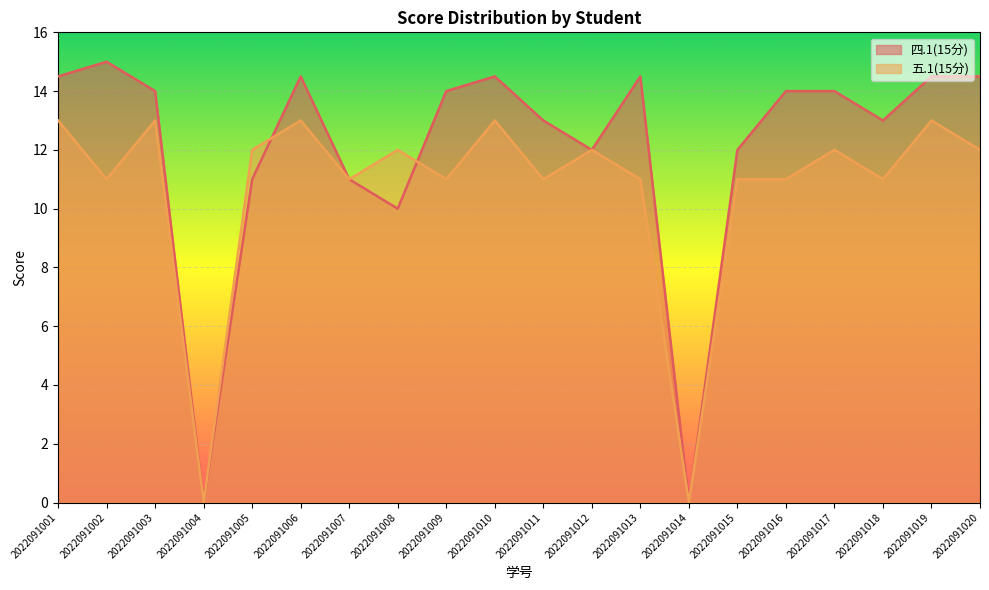

In 五.1(15分), how many points are lower than both neighbors (excluding endpoints)?

7